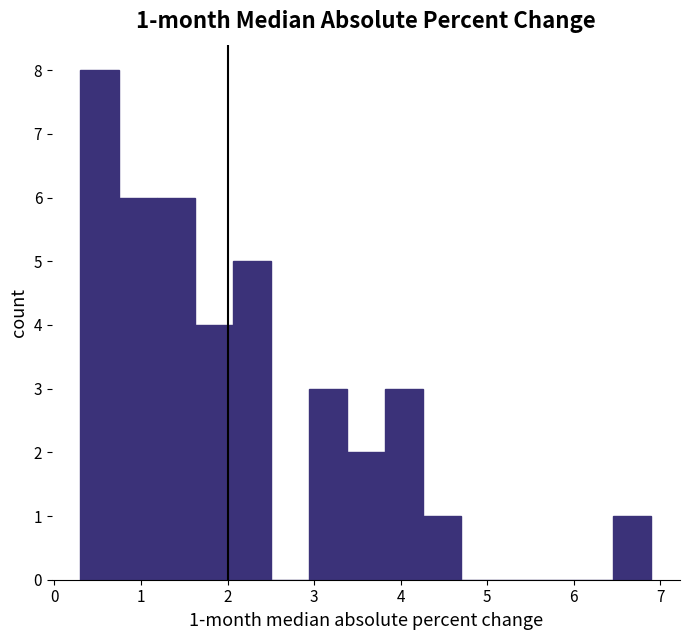

Which range on the x-axis has the tallest bar?

0.30 to 0.74